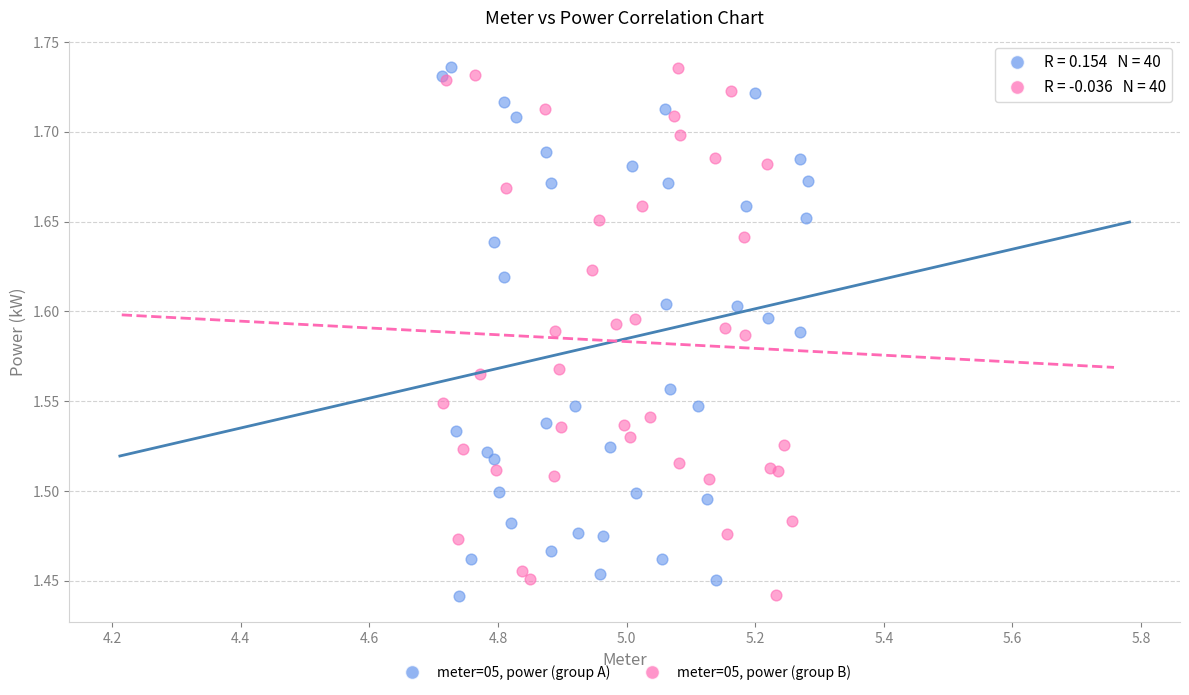

What are all the series names shown in the legend?

meter=05, power (group A), meter=05, power (group B)